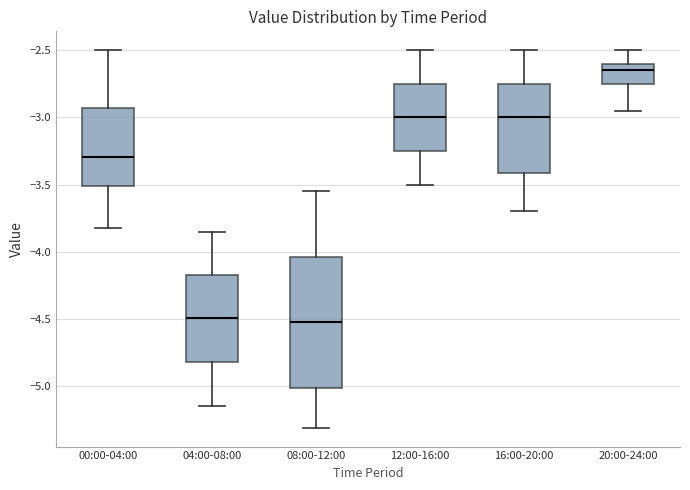

Which box is the tallest, from its lower edge to its upper edge?

08:00-12:00